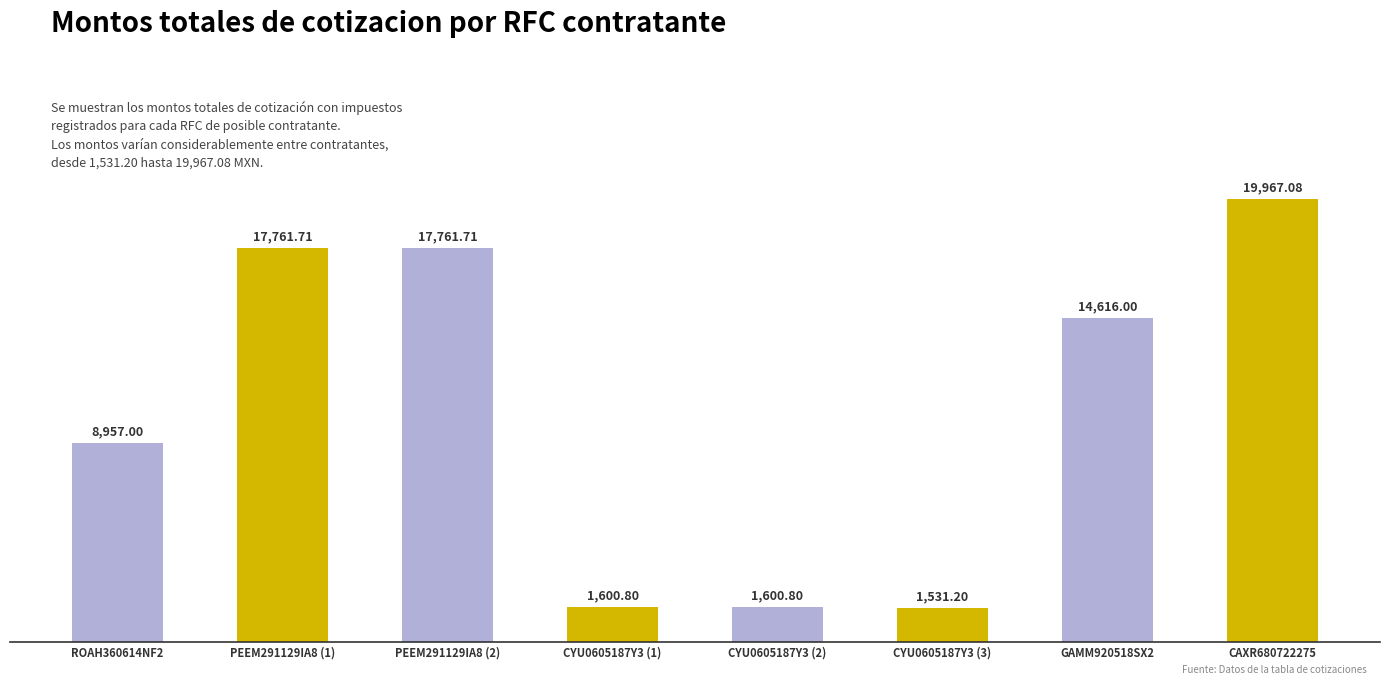

How many categories are shown in the chart?

8